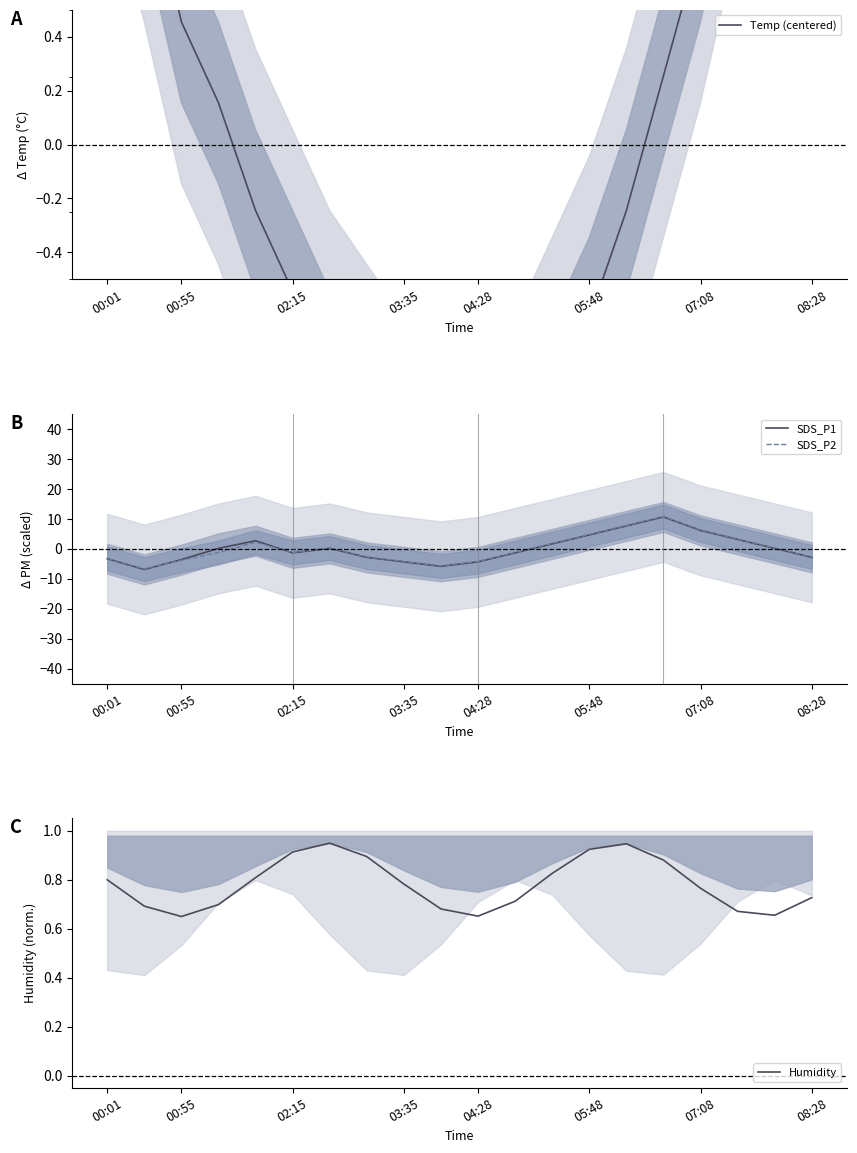

How many negative values does the Temp (centered) series have?

11